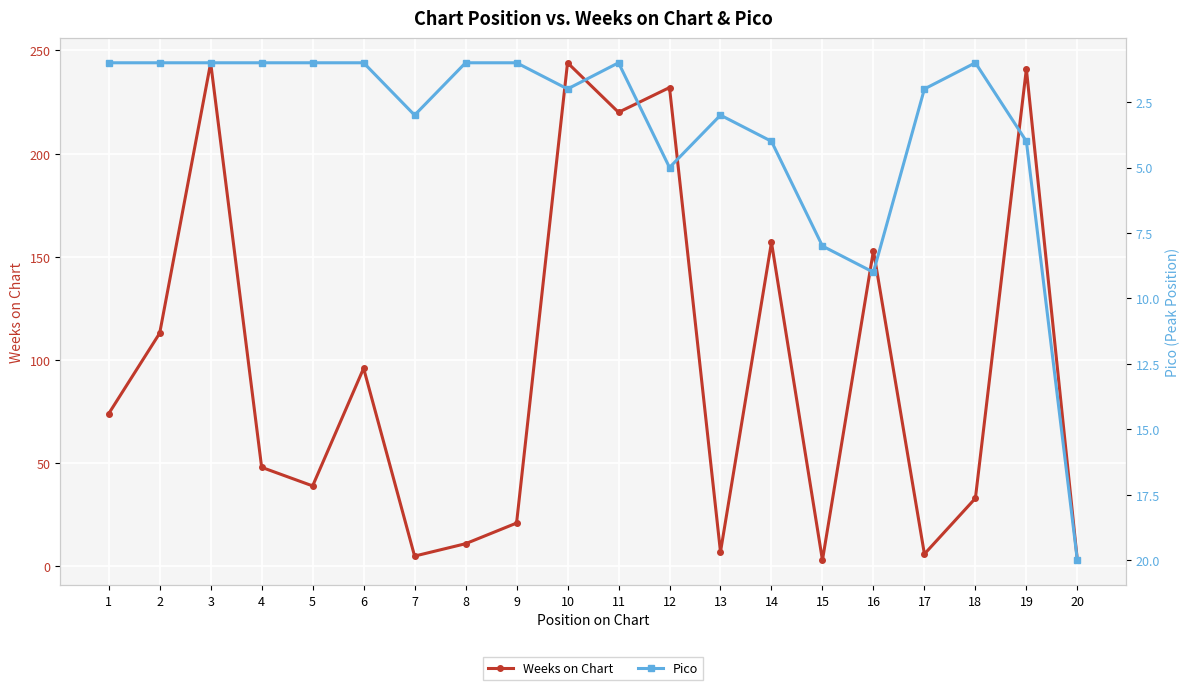

What is the total value across all series at 2?

114